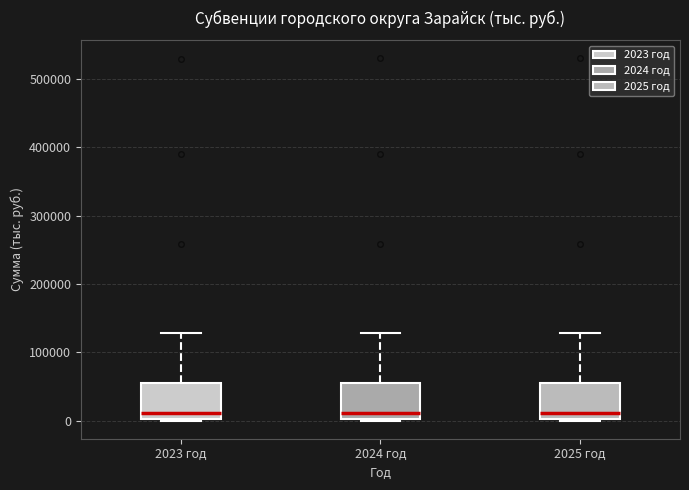

Reading left to right, read every box against the y-axis: the position of its median line, the range the box covers, and the ends of its whiskers. The values are not printed on the chart, so give them approximately, as read against the axis.

2023 год: median 10000, box 0 to 60000, whiskers 0 to 130000
2024 год: median 10000, box 0 to 60000, whiskers 0 to 130000
2025 год: median 10000, box 0 to 60000, whiskers 0 to 130000